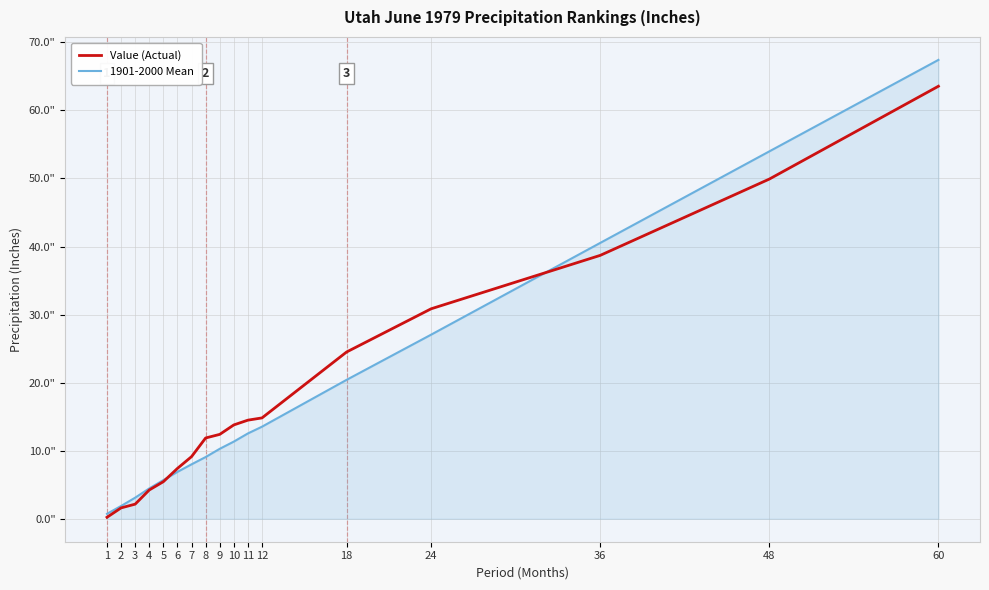

Does the chart have visible grid lines?

Yes